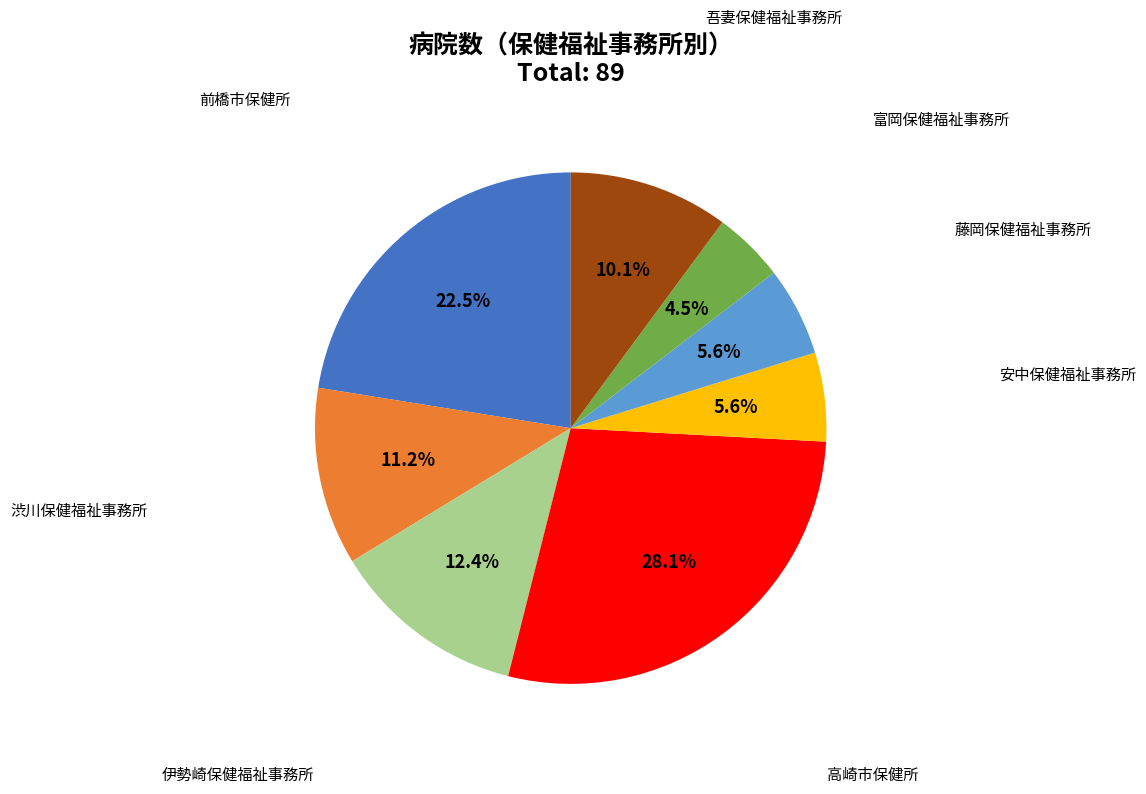

Is there a majority slice in this chart?

No